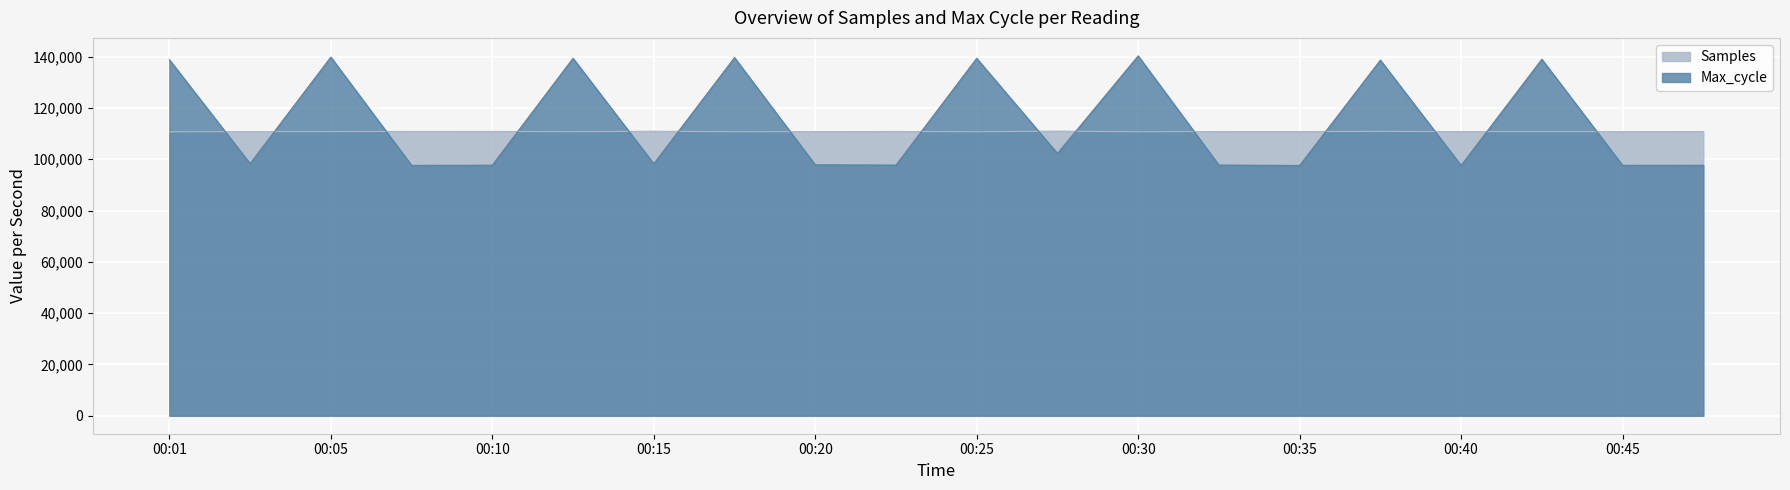

What is the maximum value for Max_cycle?

140276